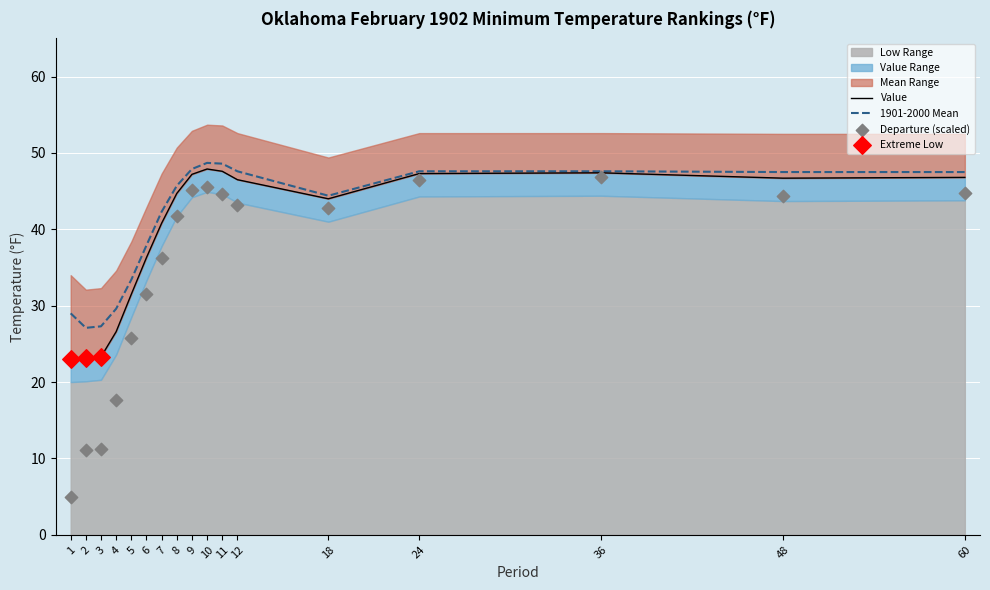

What is the total value across all series at 4?

56.2